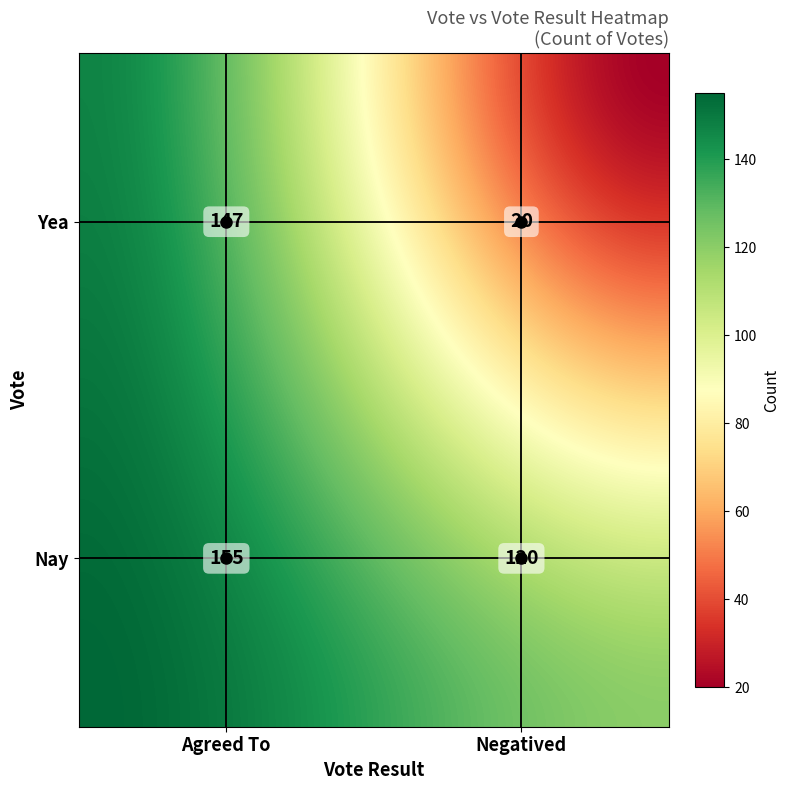

What is the difference between the maximum and minimum values?

135